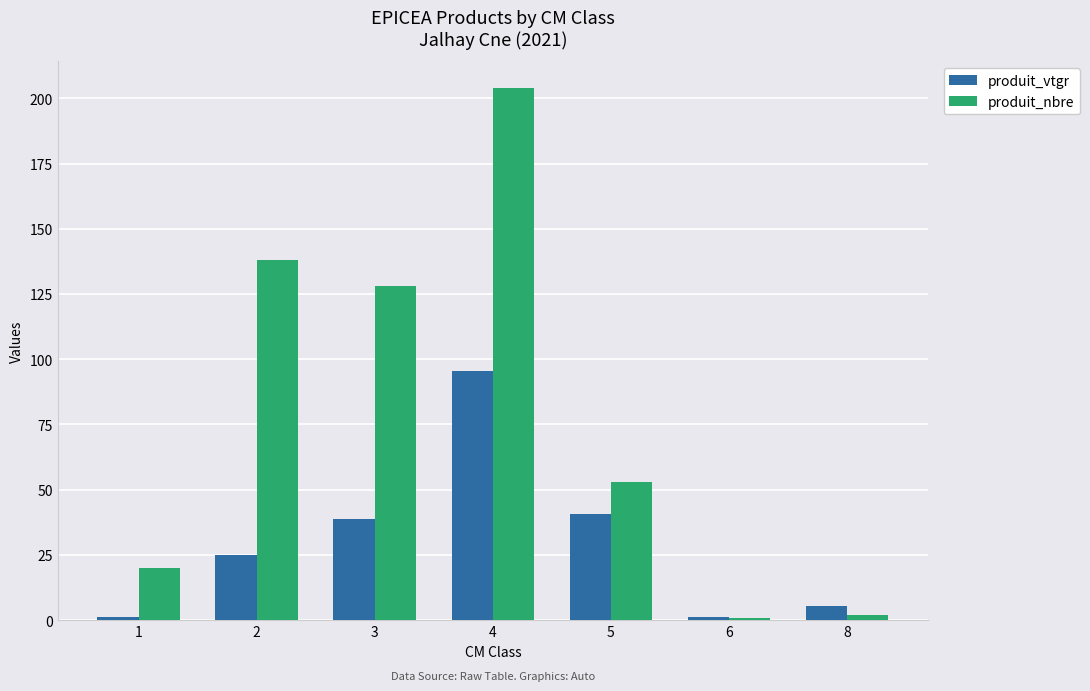

Which series has the largest range (max minus min)?

produit_nbre